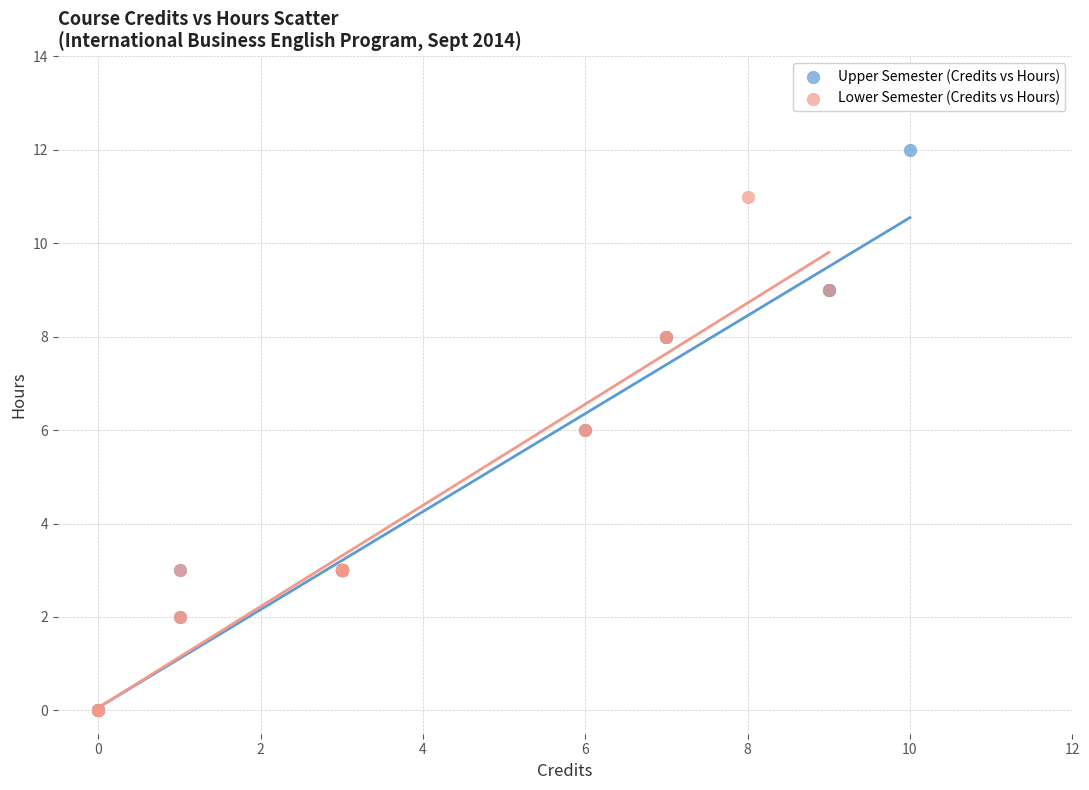

Which series has the largest Y range (max minus min)?

Upper Semester (Credits vs Hours)